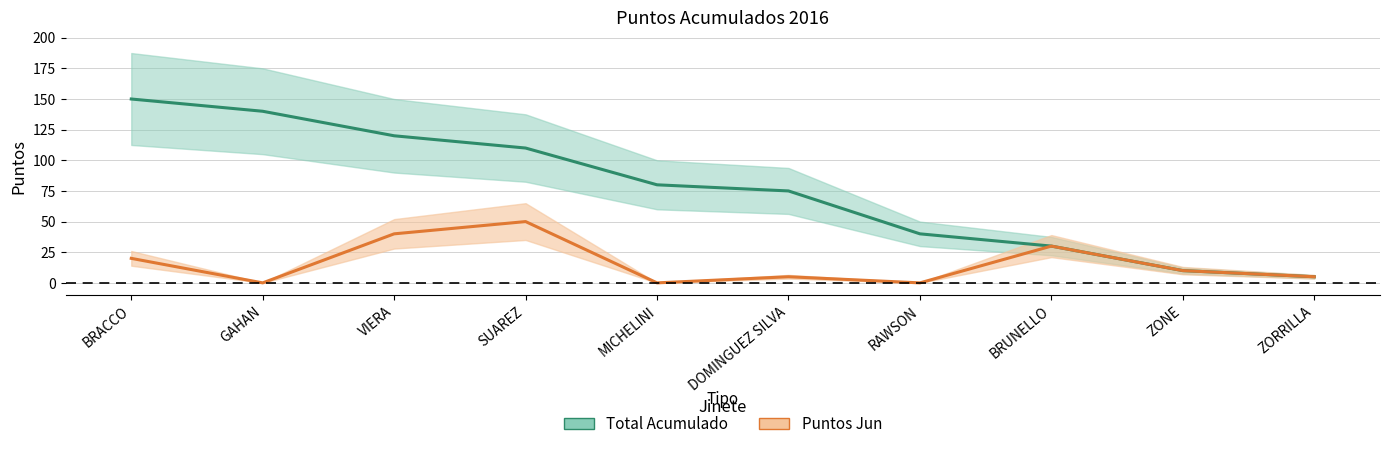

True or false: Total Acumulado and Puntos Jun cross at least once.

False